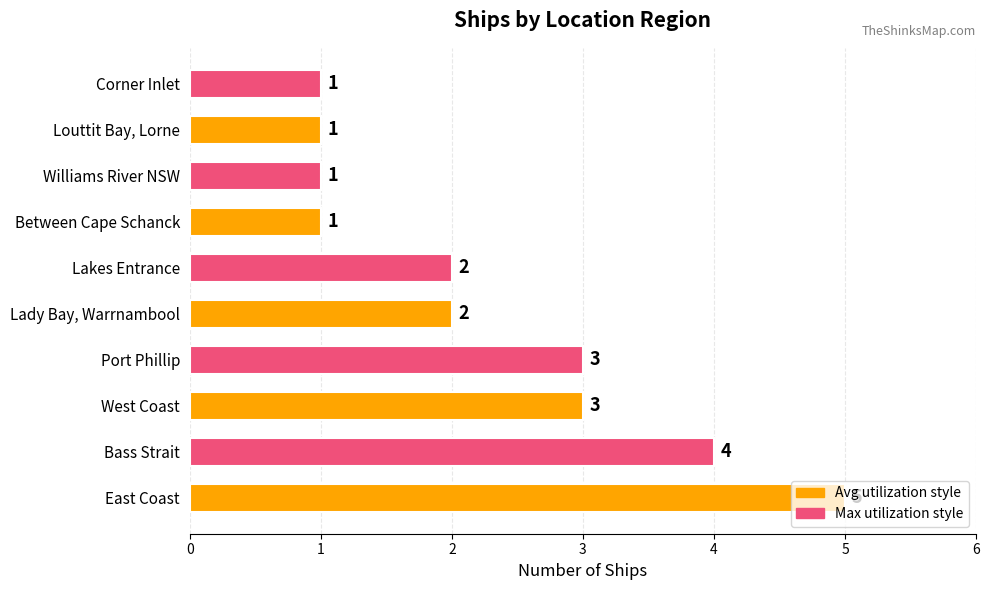

Count the values in the range 1 to 3.

8